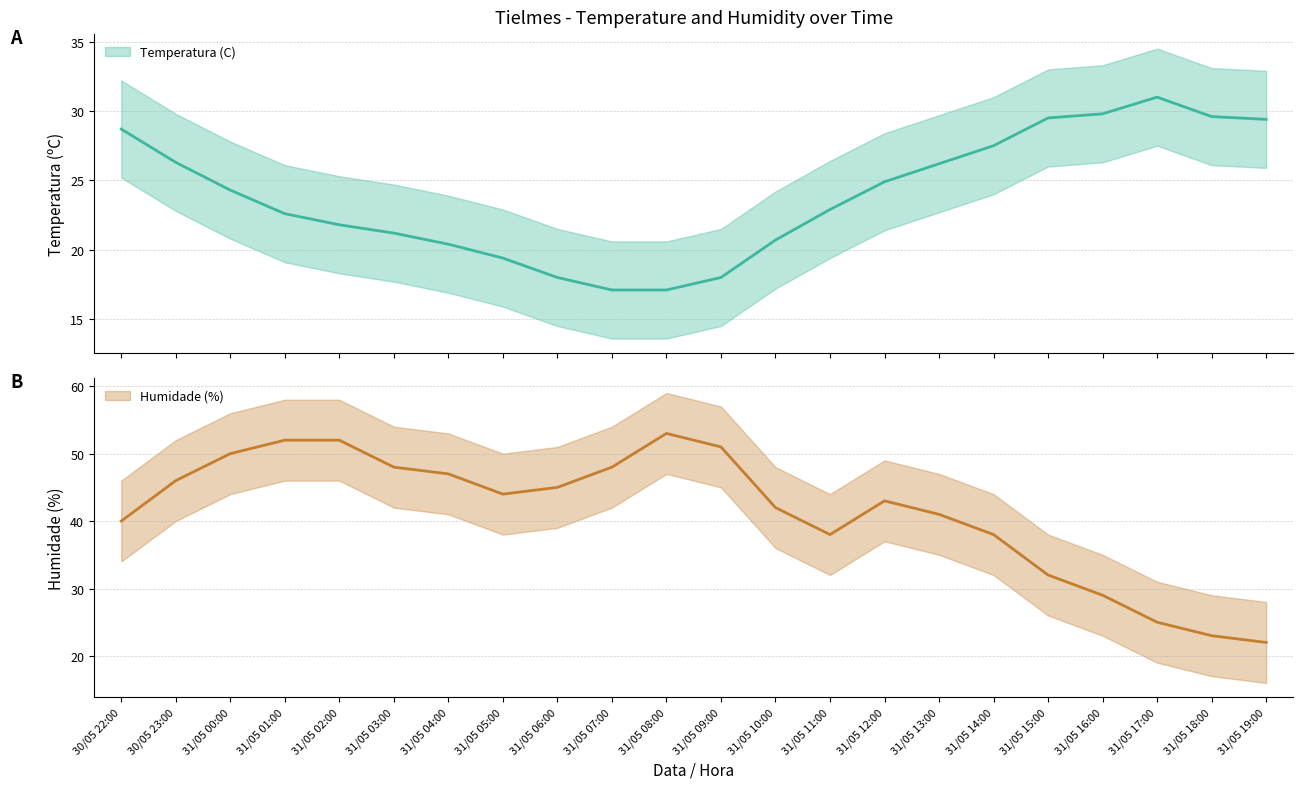

Where do Temperatura (C) and Humidade (%) first cross each other?

31/05 16:00 and 31/05 15:00